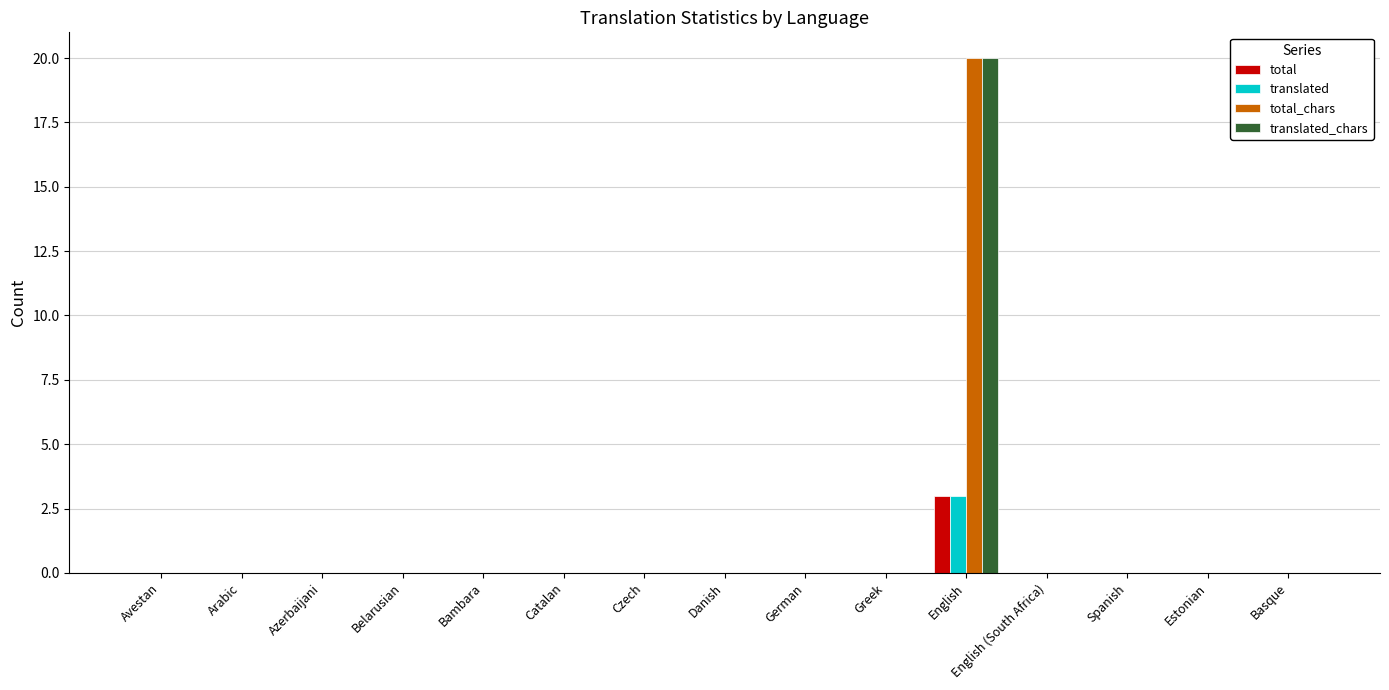

Count the translated values in the range 0 to 1.

14